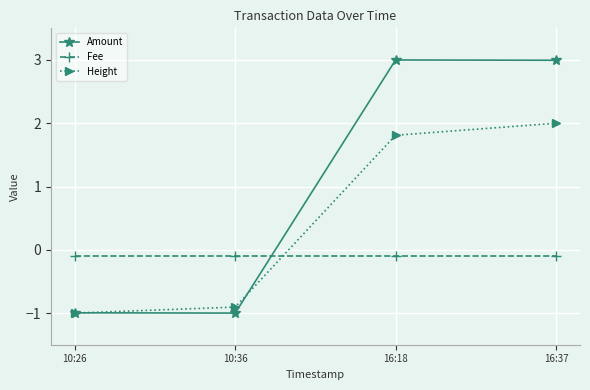

What is the spread (max minus min) of values at 10:36?

0.9